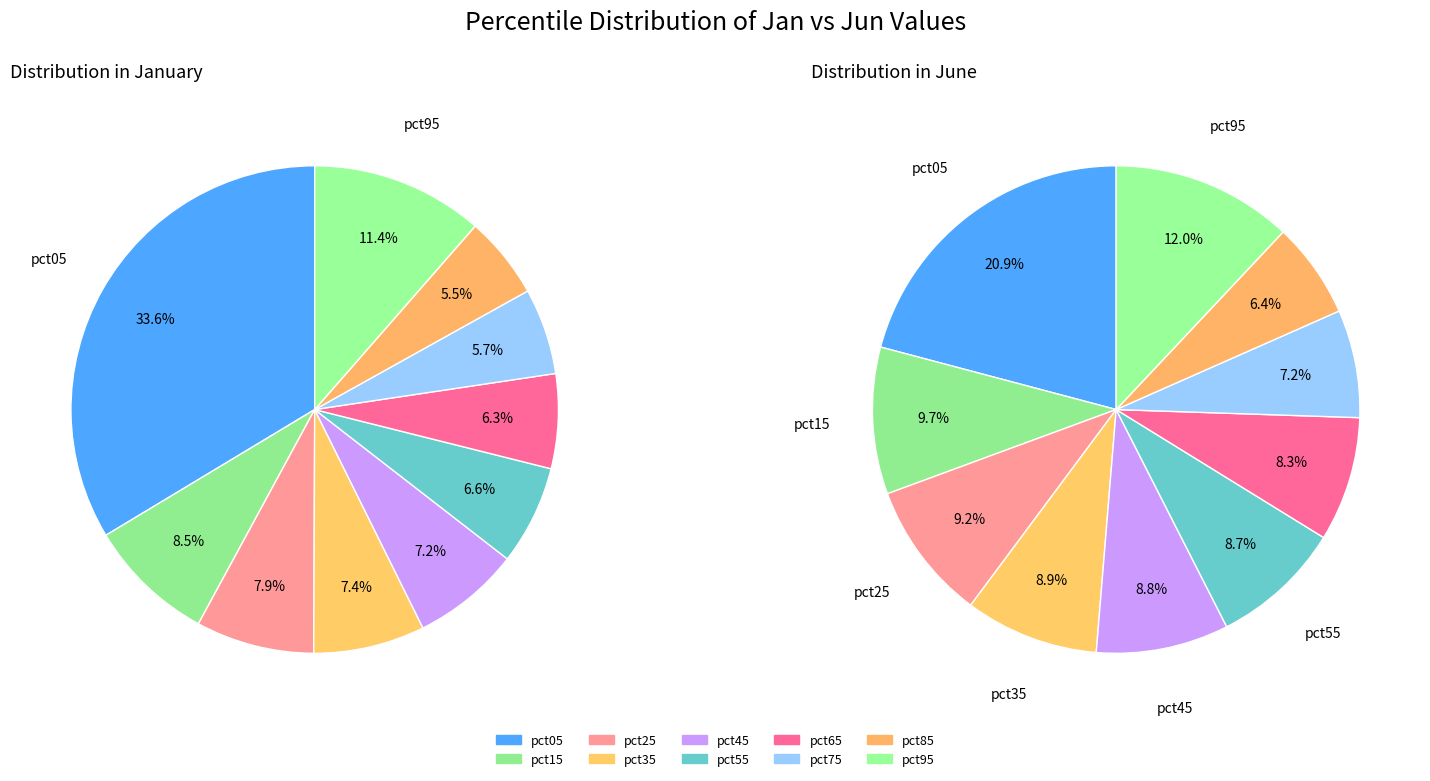

To the nearest percent, what is the difference between the largest and smallest slice percentages?

28%